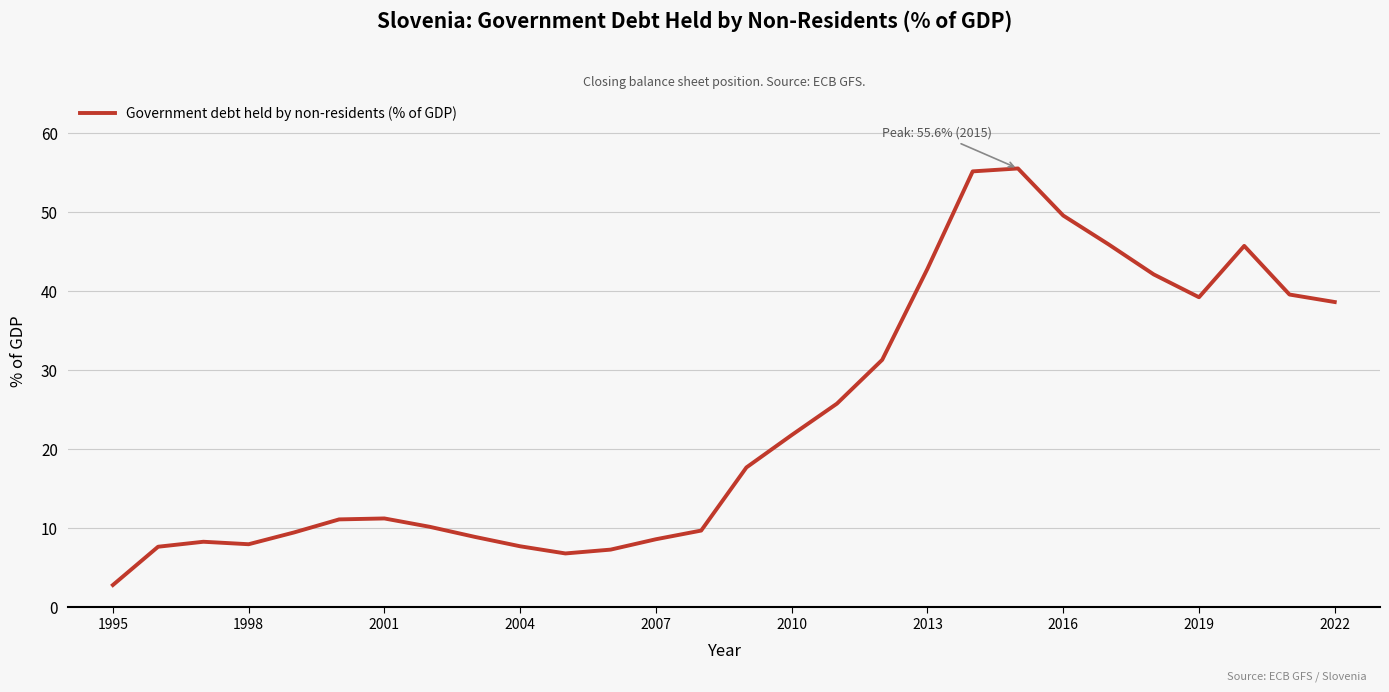

What is the difference between the maximum and minimum values?

52.7